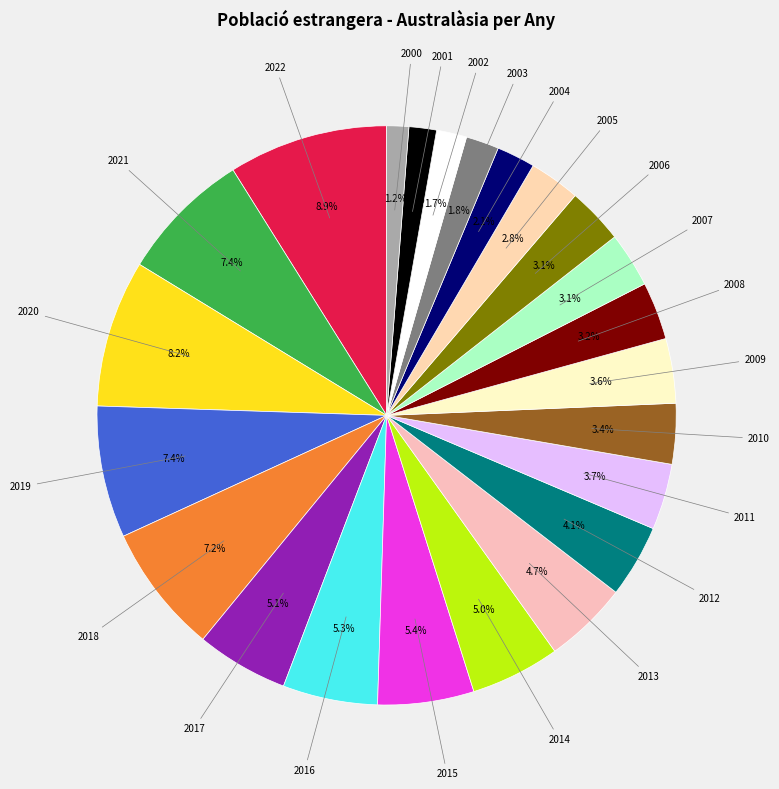

How many slices are in this pie chart?

23